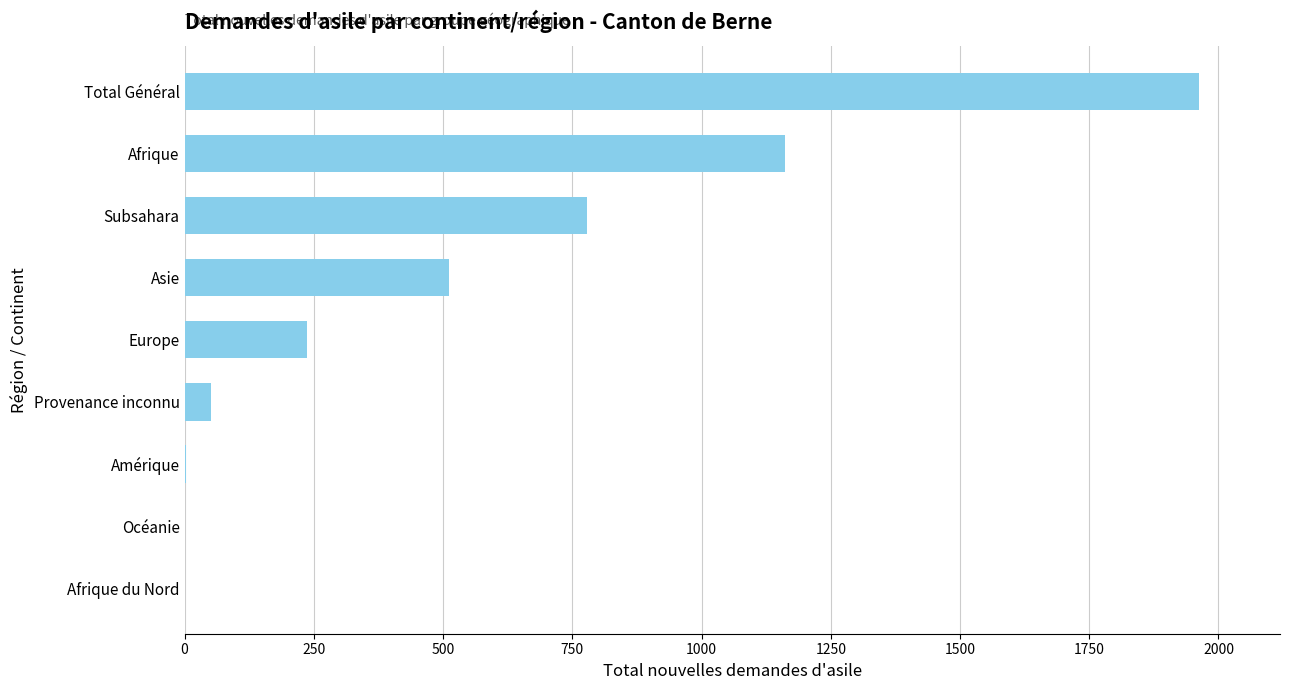

Are the bars grouped side by side (vs. stacked)?

No